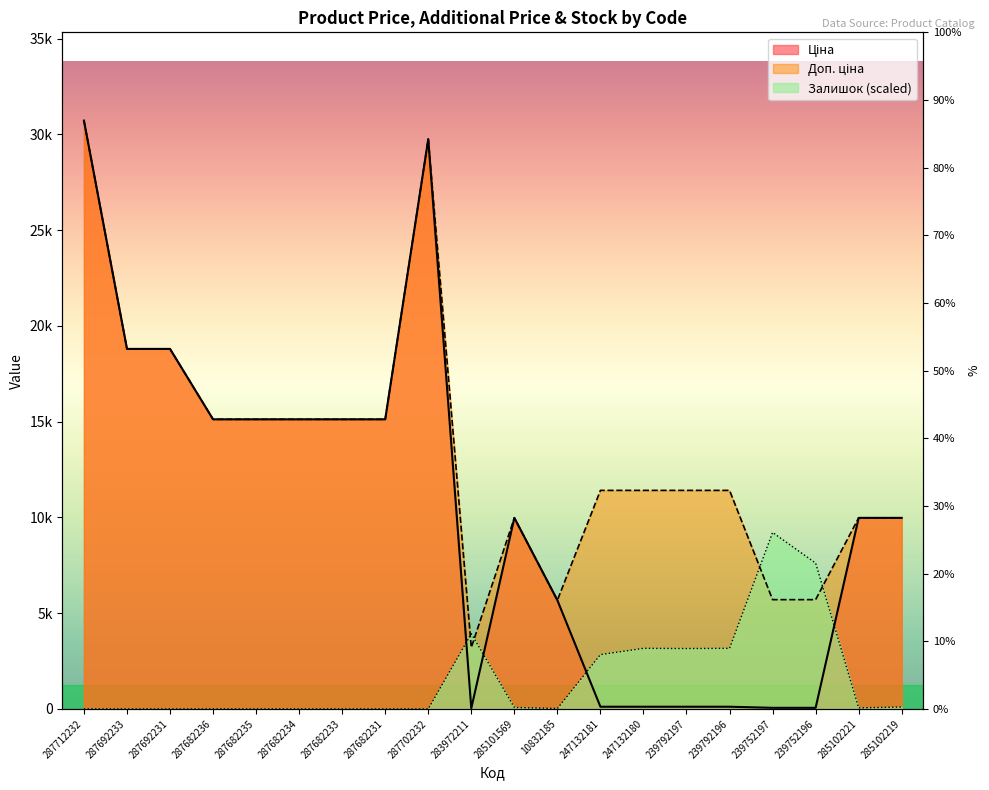

How many data points in Доп. ціна are less than 11410?

7